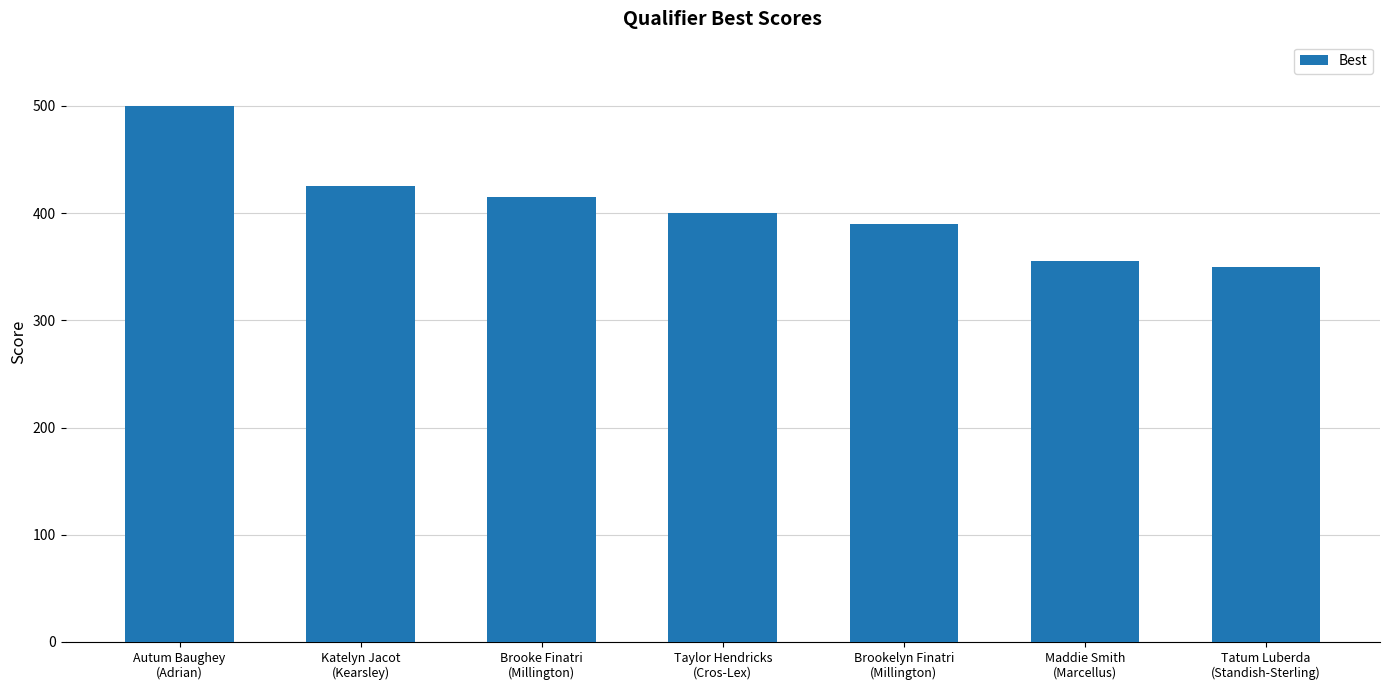

Rank the categories by value from highest to lowest.

Autum Baughey
(Adrian), Katelyn Jacot
(Kearsley), Brooke Finatri
(Millington), Taylor Hendricks
(Cros-Lex), Brookelyn Finatri
(Millington), Maddie Smith
(Marcellus), Tatum Luberda
(Standish-Sterling)